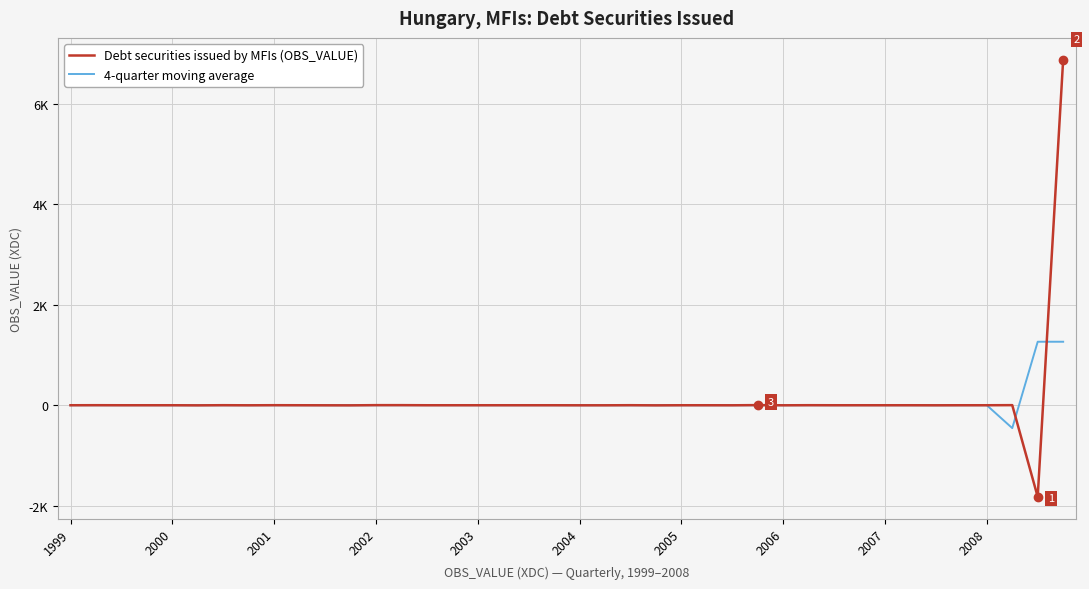

What are all the series names shown in the legend?

Debt securities issued by MFIs (OBS_VALUE), 4-quarter moving average